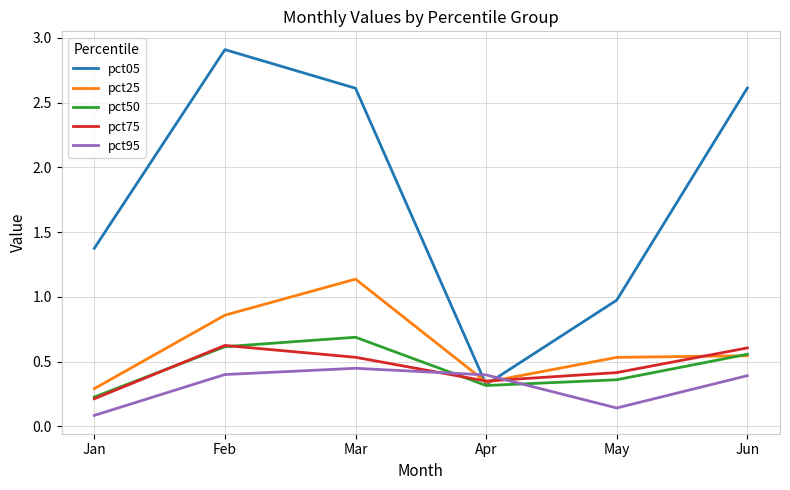

Which category has the highest value in the pct50 series?

Mar